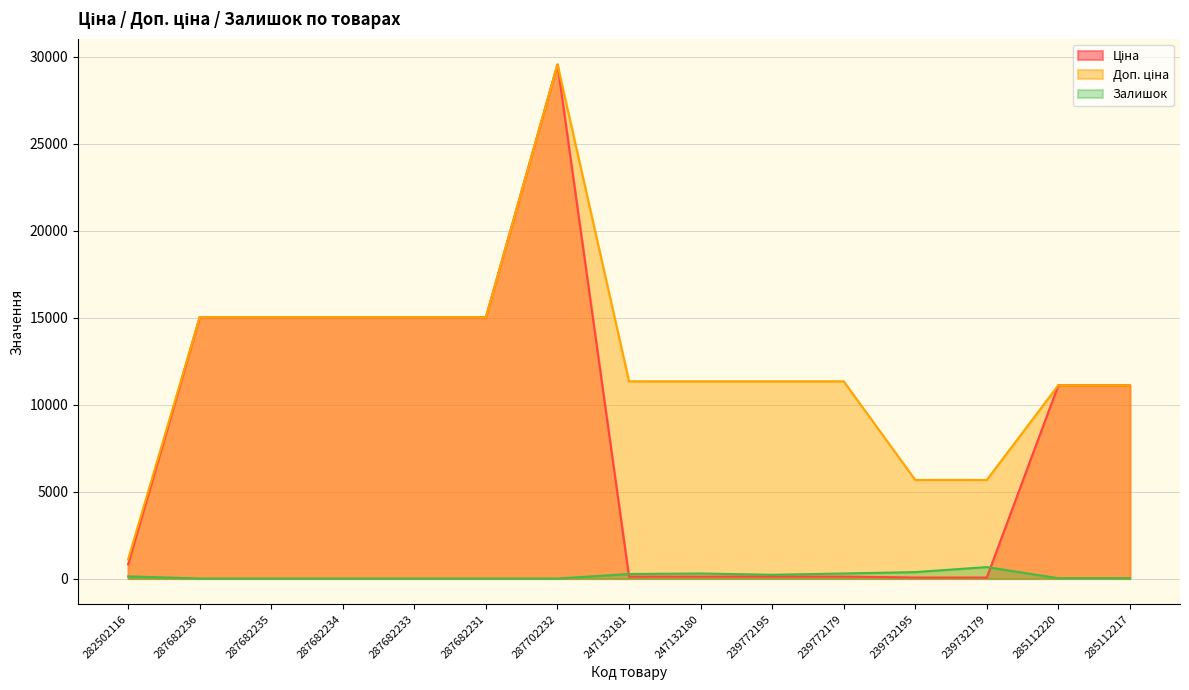

How many intersections are there between Ціна and Залишок?

2